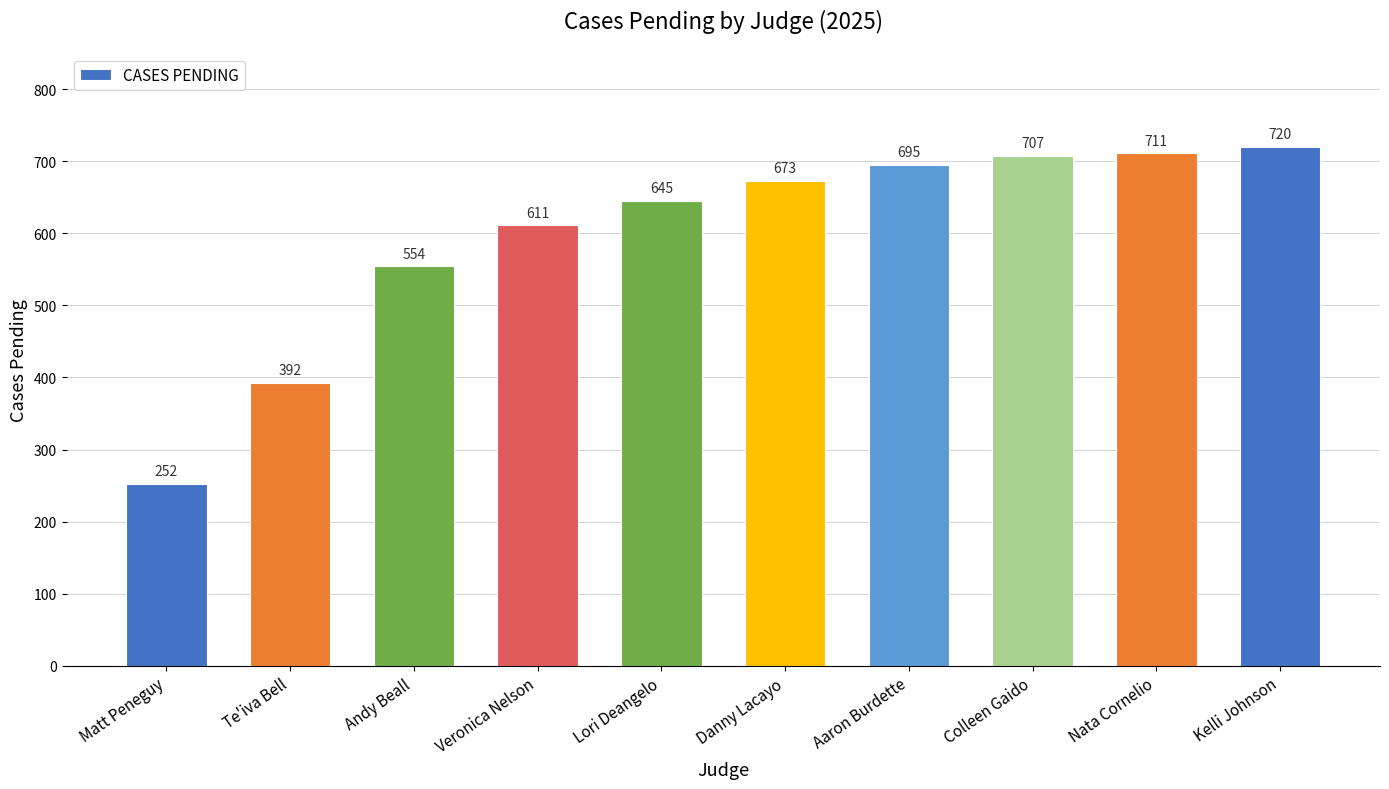

What is the minimum value shown in the chart?

252